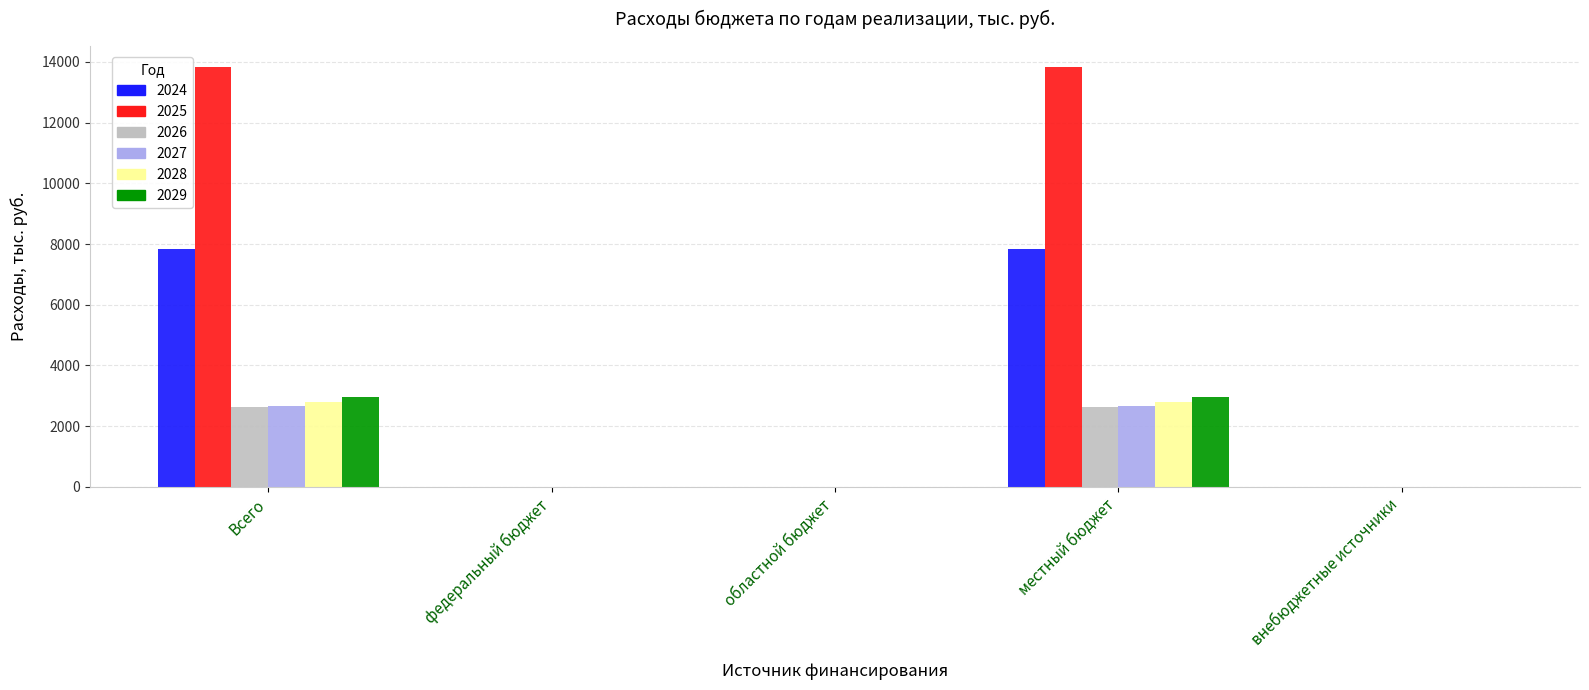

Which series has the largest total across all categories?

2025